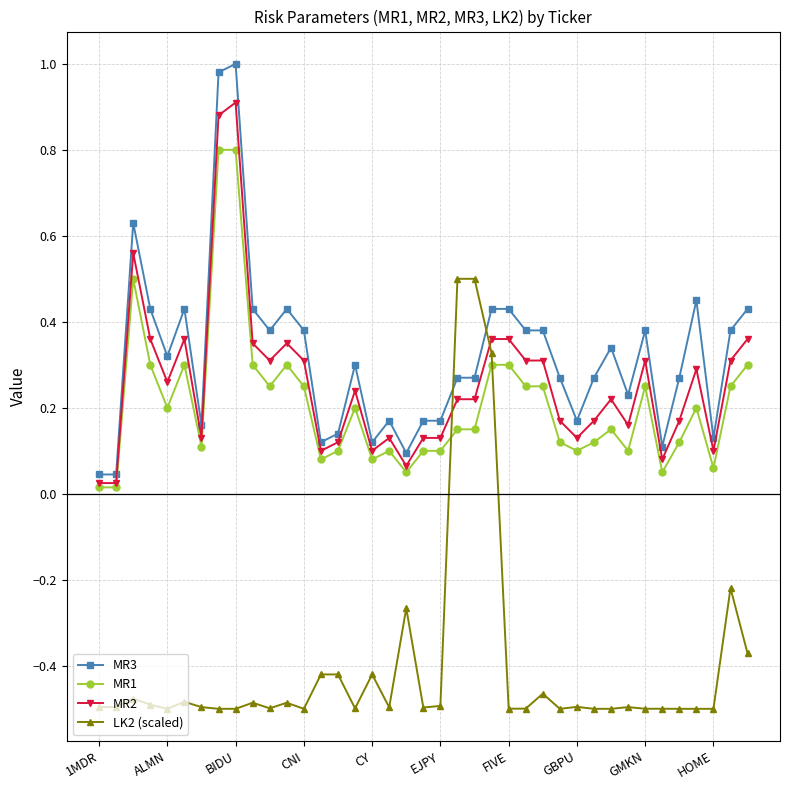

Is this an area chart (filled region under the line)?

No